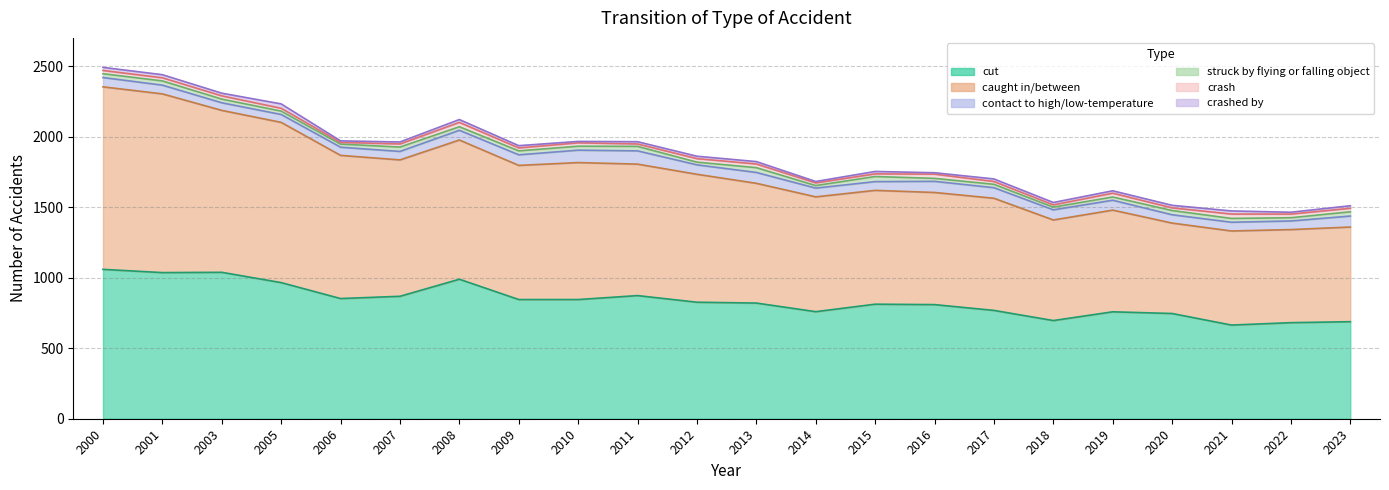

At how many categories does at least one series exceed 832?

12